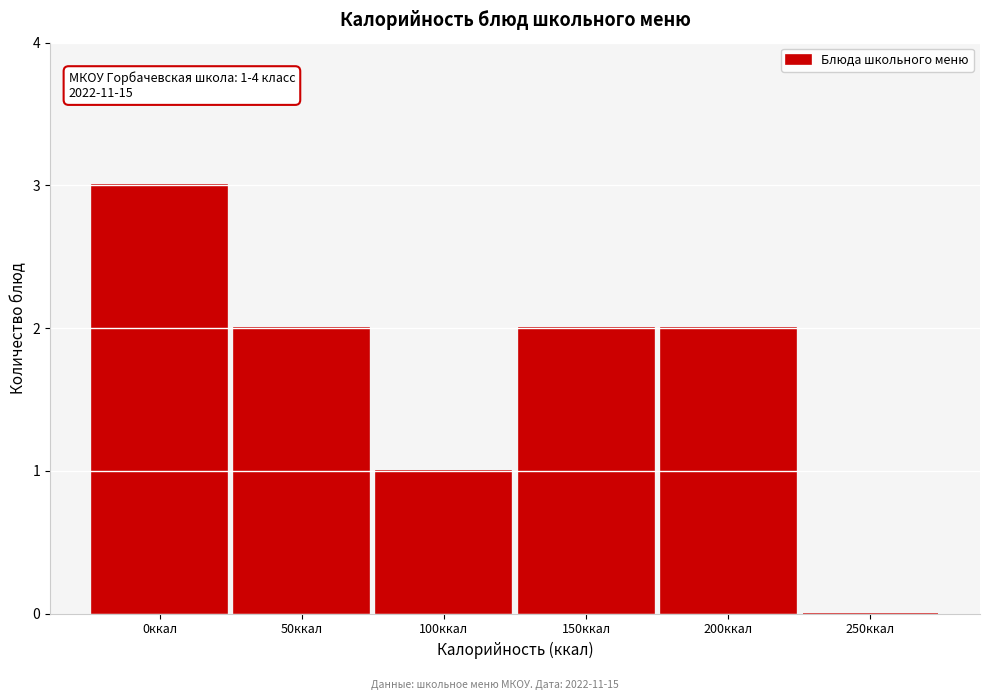

What is the sum of all values?

10